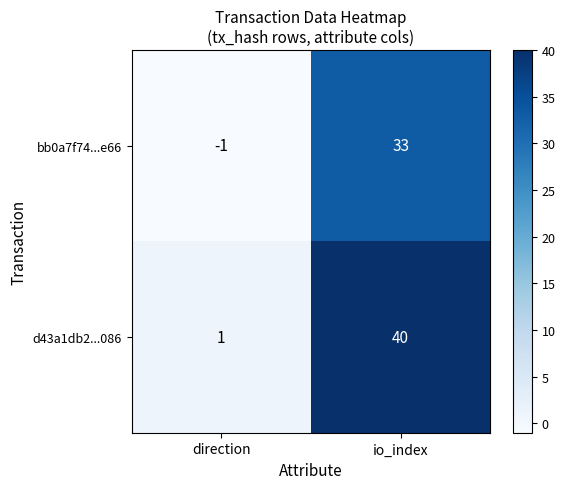

Where is d43a1db2...086 nearest to the value 20?

direction